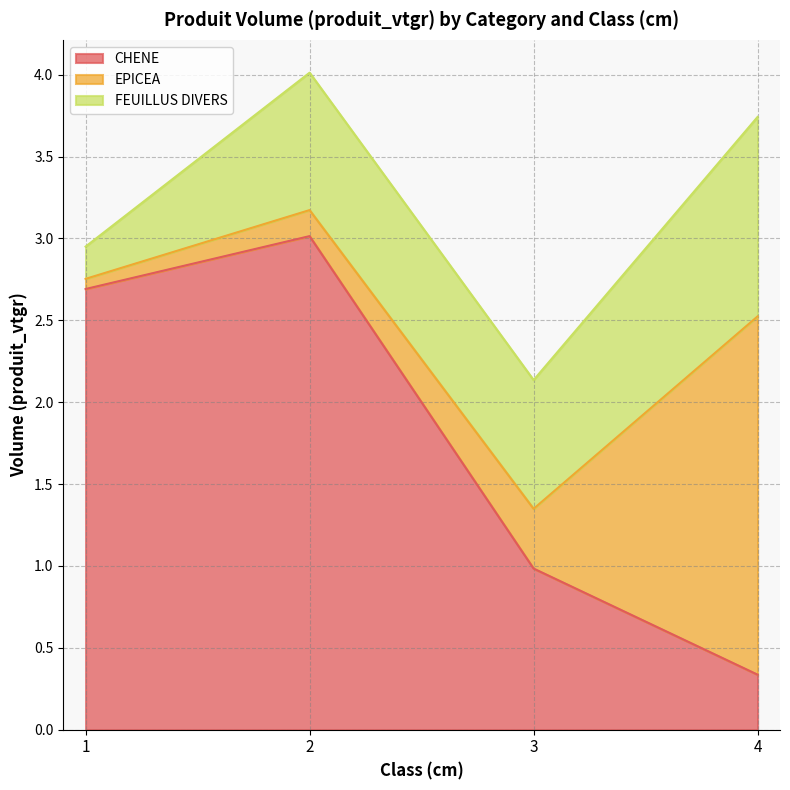

Which label corresponds to the smallest value in the chart?

1